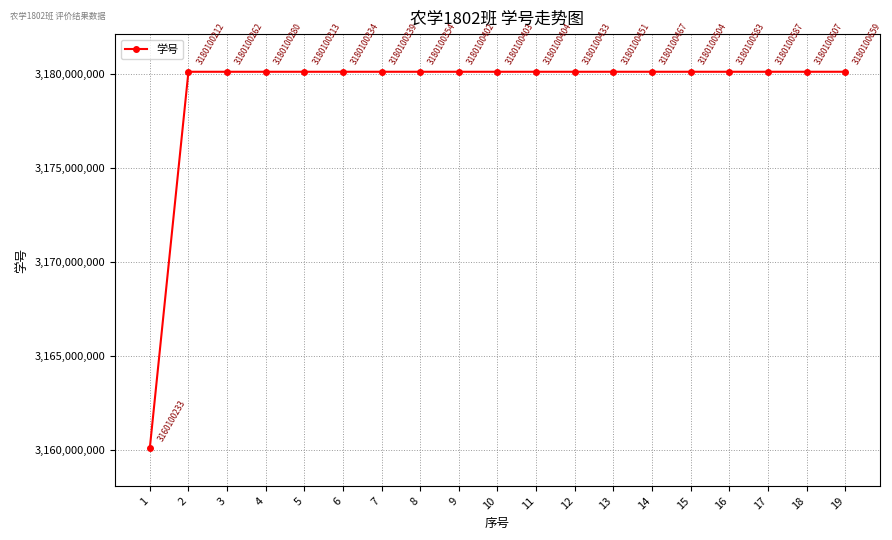

Which category has the highest value across all series?

19